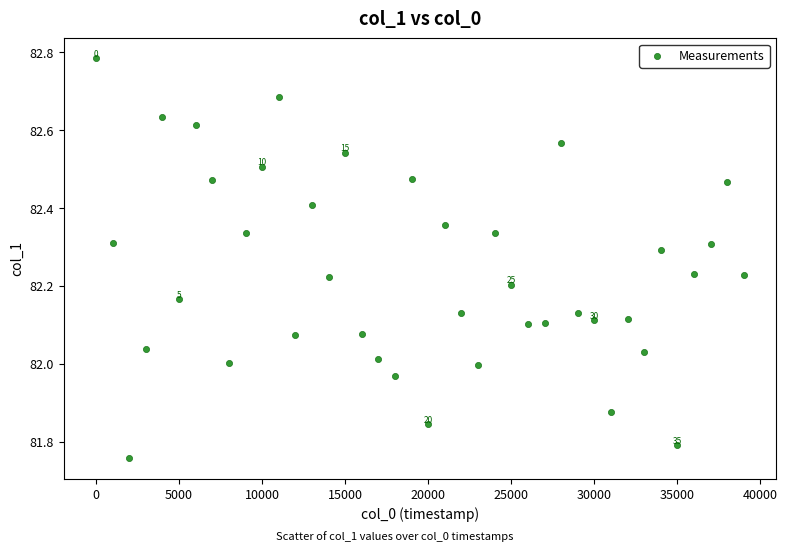

What is the range of Y values (max minus min)?

1.0